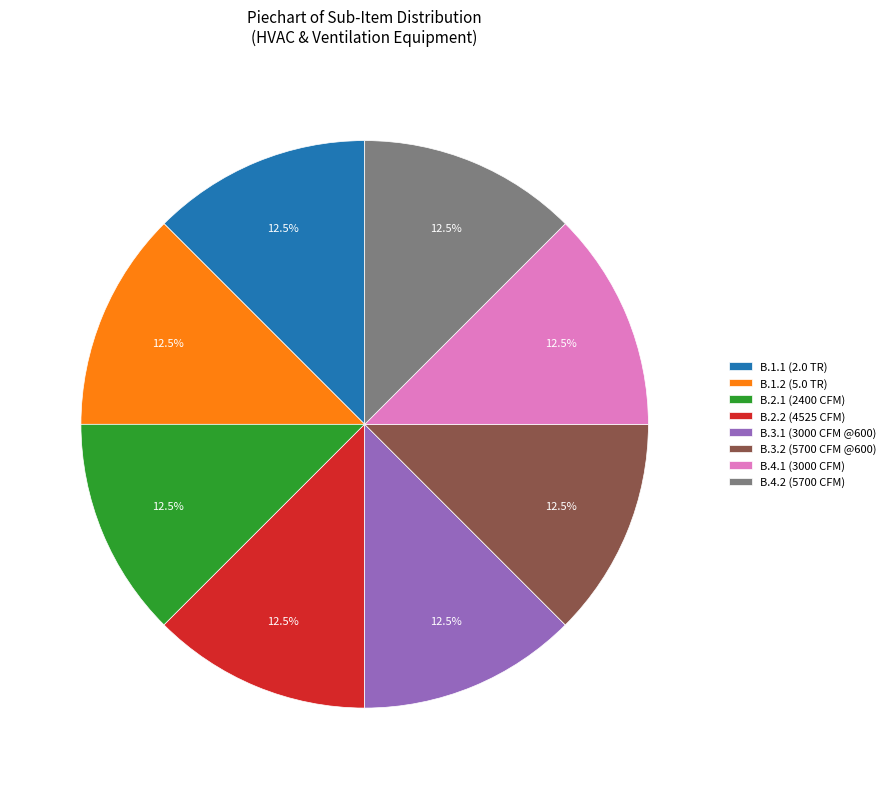

What percentage do B.1.1 (2.0 TR) and B.3.1 (3000 CFM @600) together represent?

25.0%